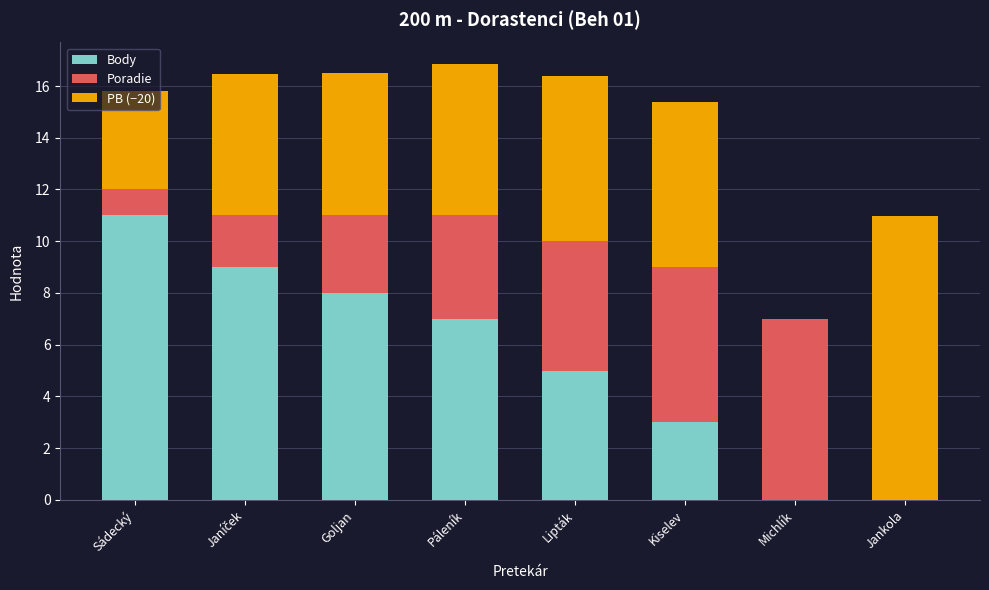

The value of Body at Lipták is 2.2. True or false?

False